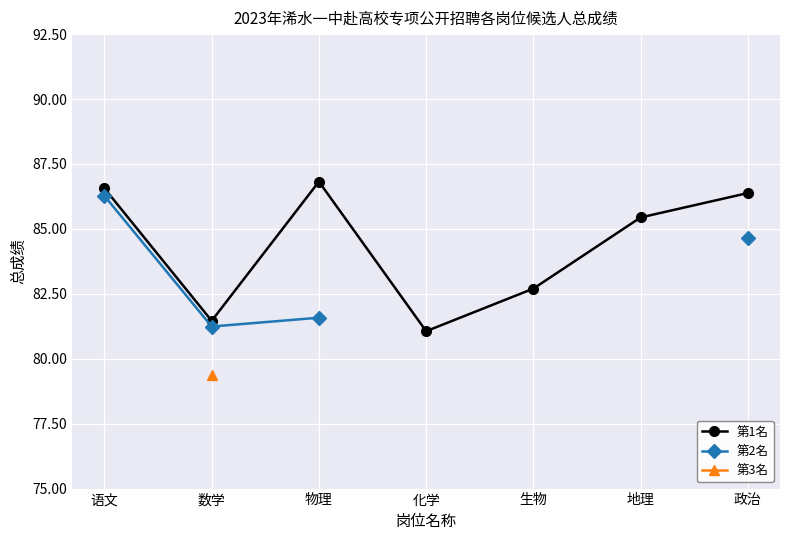

At how many categories does at least one series exceed 81?

7